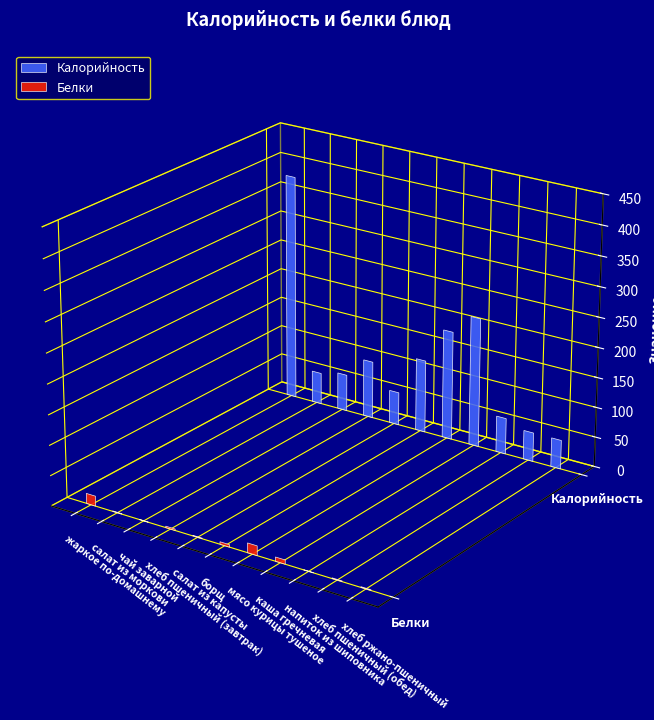

List the series in order of their overall mean, highest first.

Калорийность, Белки